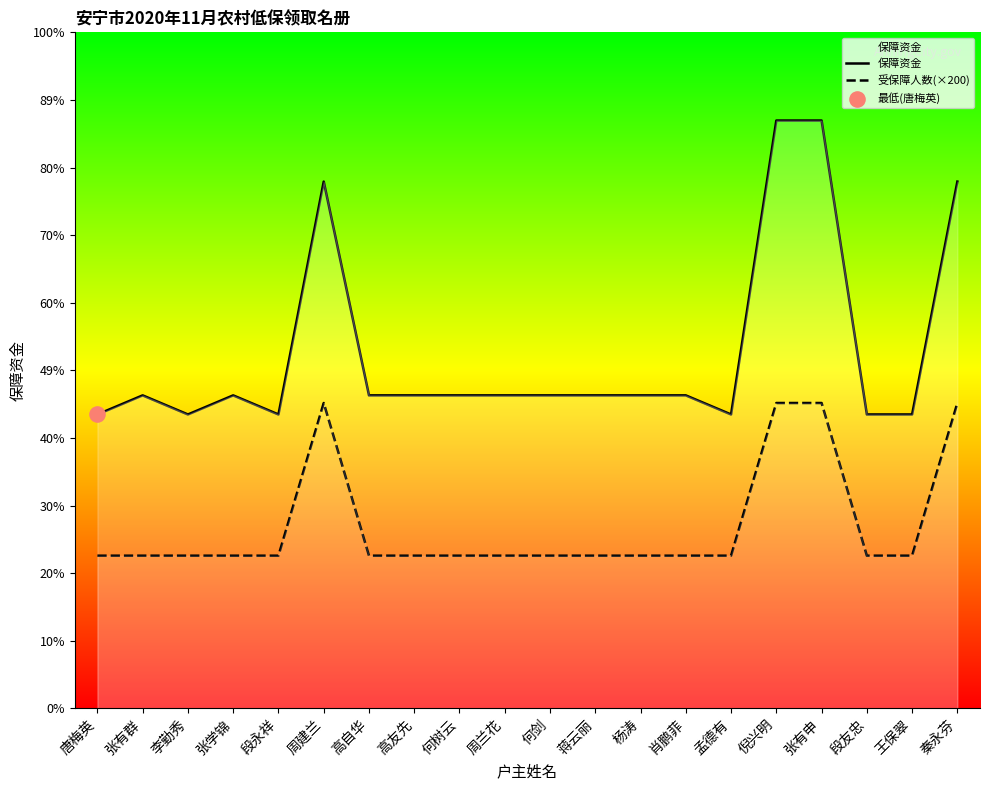

At how many categories does at least one series exceed 224?

20